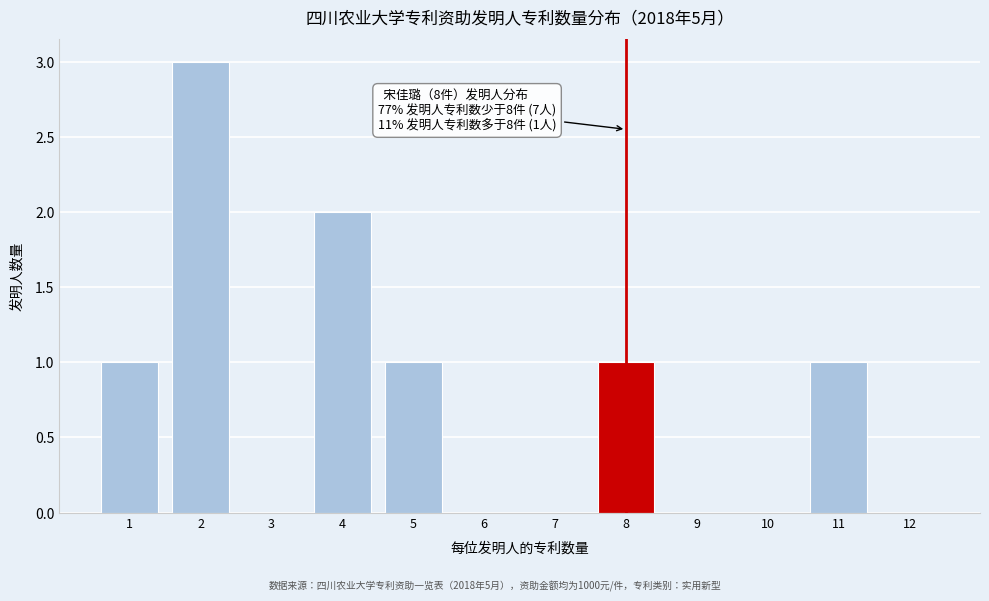

Reading right to left, what are all the values shown in this chart?

12=0	11=1	10=0	9=0	8=1	7=0	6=0	5=1	4=2	3=0	2=3	1=1